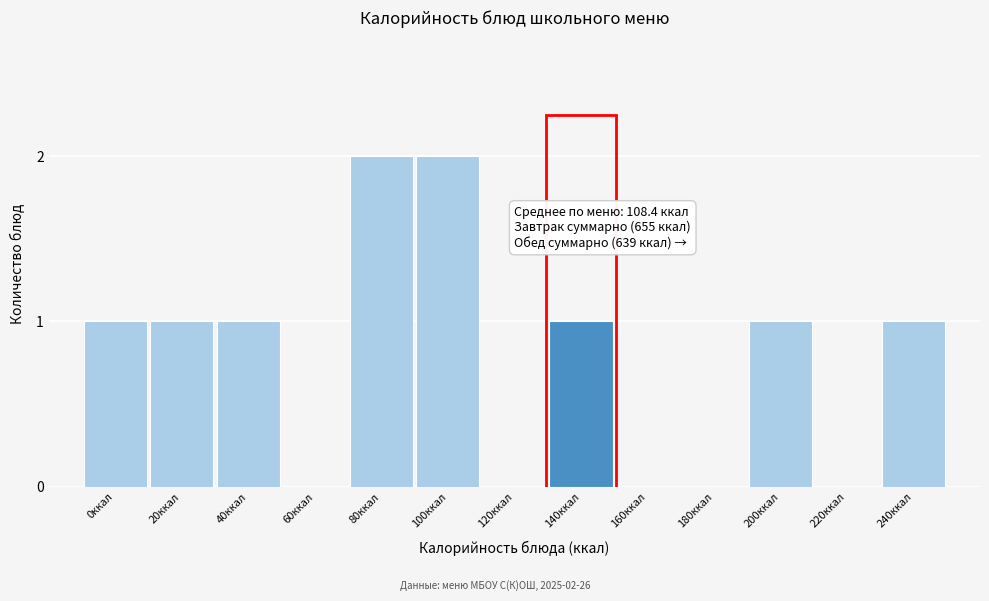

Reading right to left, transcribe all the data shown in this chart.

240ккал=1	220ккал=0	200ккал=1	180ккал=0	160ккал=0	140ккал=1	120ккал=0	100ккал=2	80ккал=2	60ккал=0	40ккал=1	20ккал=1	0ккал=1